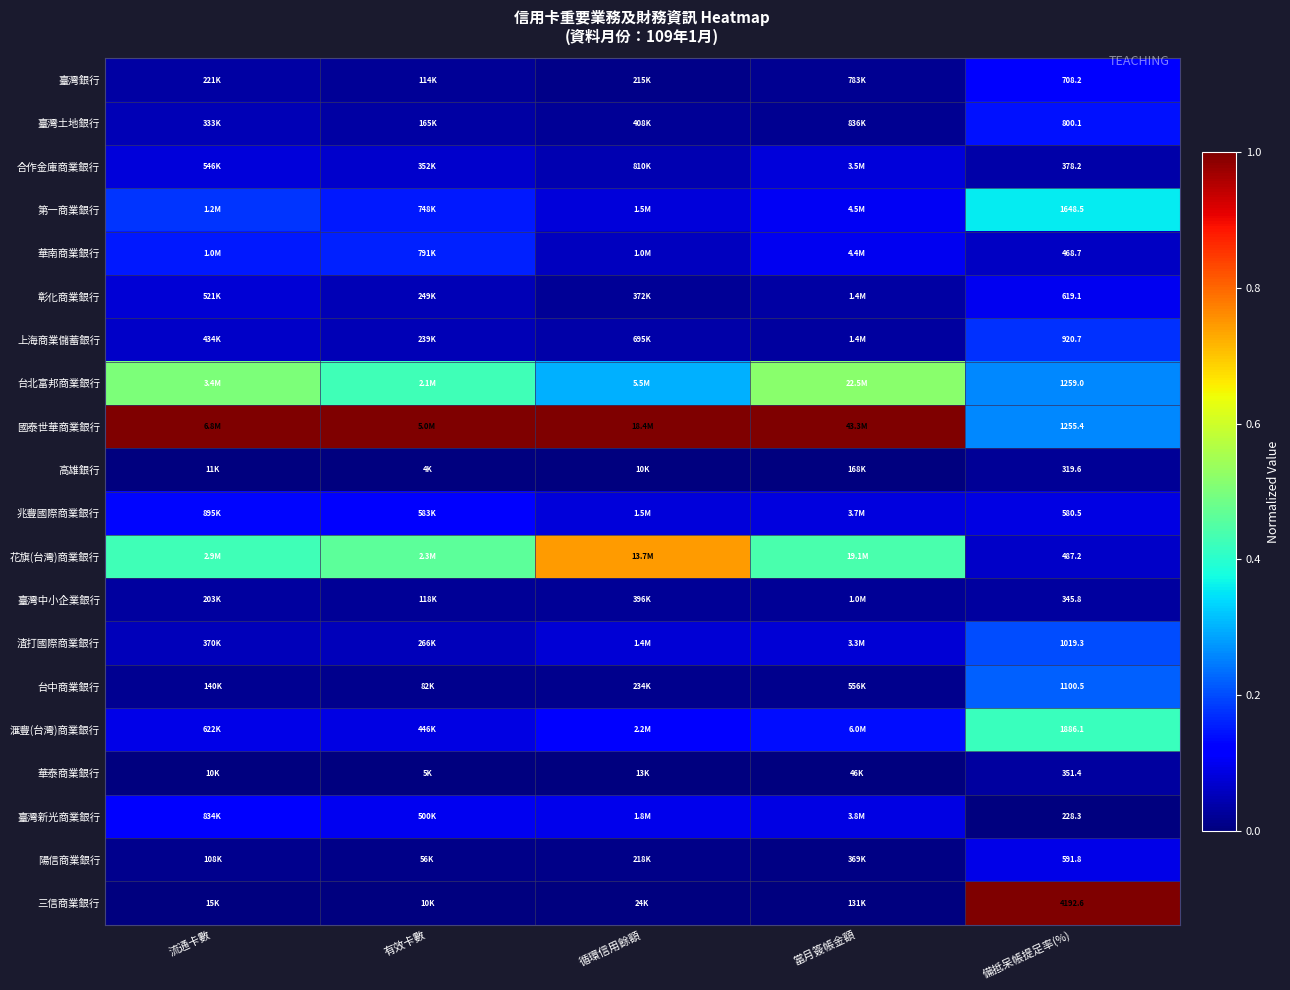

Which series has the largest total across all categories?

國泰世華商業銀行